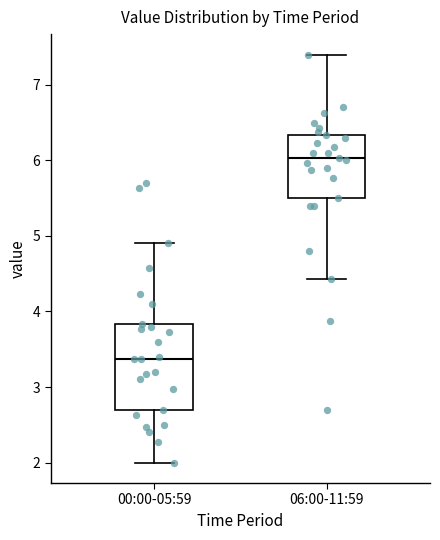

Where is the lower edge of the box for 06:00-11:59 on the y-axis? The values are not printed on the chart, so give them approximately, as read against the axis.

5.5